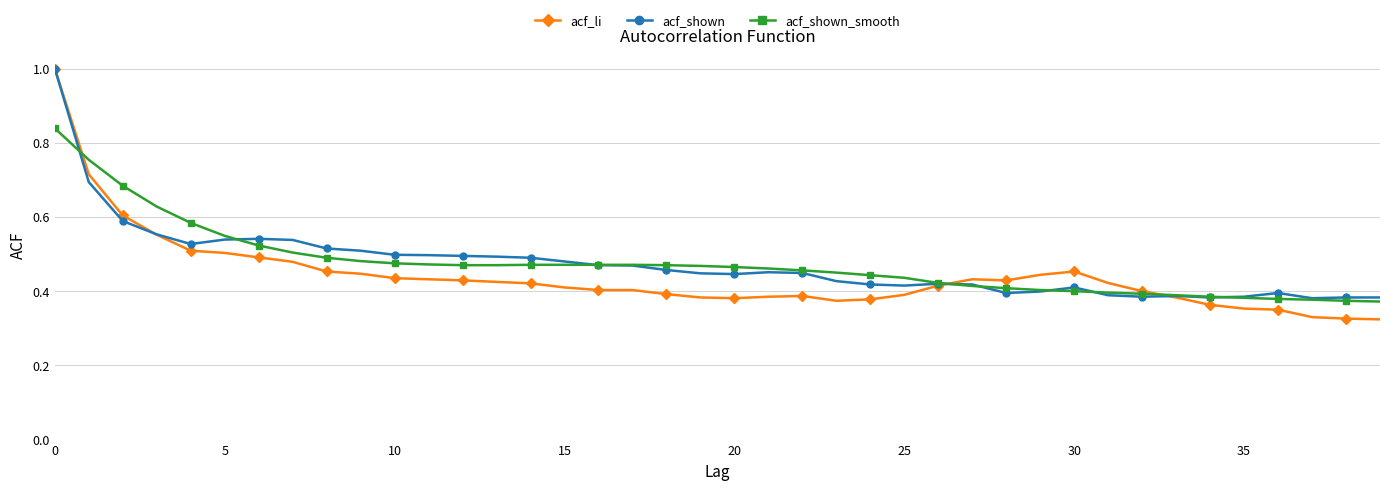

True or false: acf_li has more than 2 interior local peaks.

True